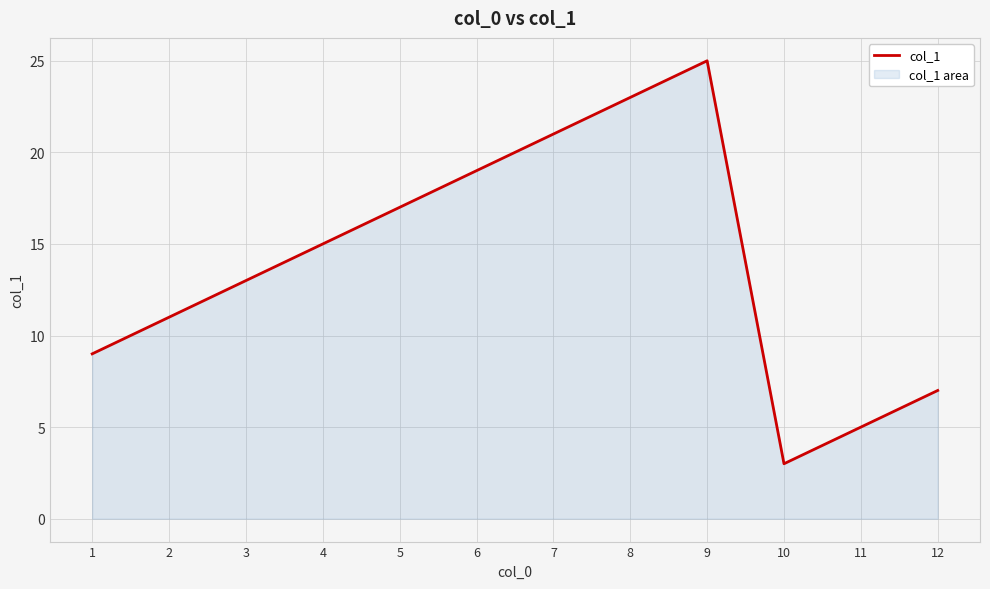

How many data points are less than 15?

6